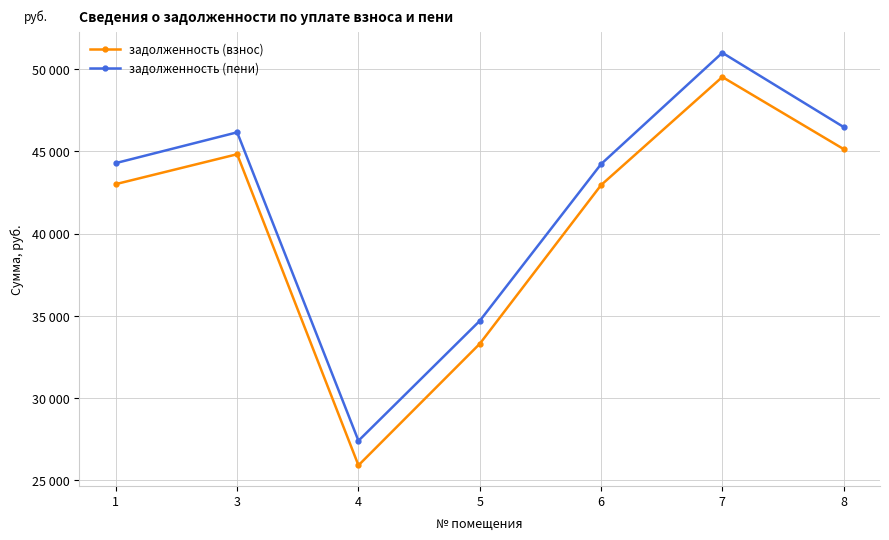

True or false: задолженность (взнос) and задолженность (пени) intersect in this chart.

False